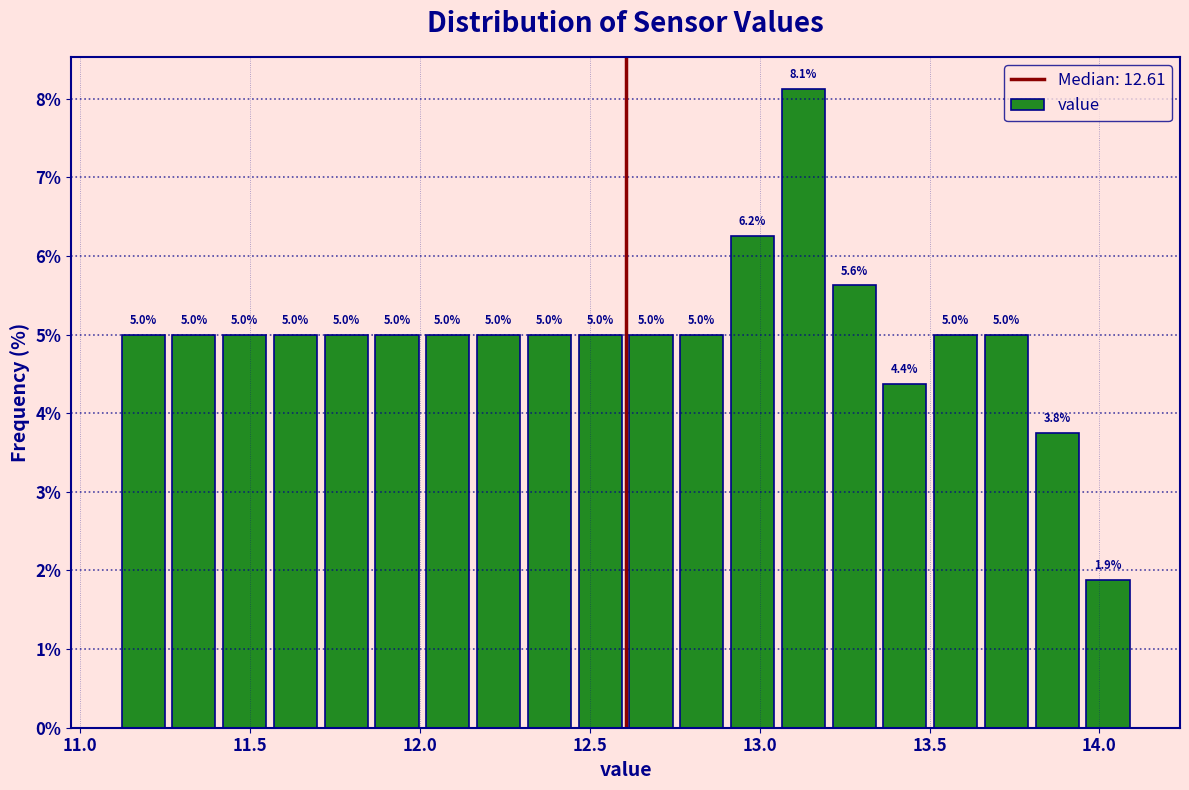

Around what value on the x-axis is the tallest bar? Give the approximate position of its centre, as read against the axis.

13.15